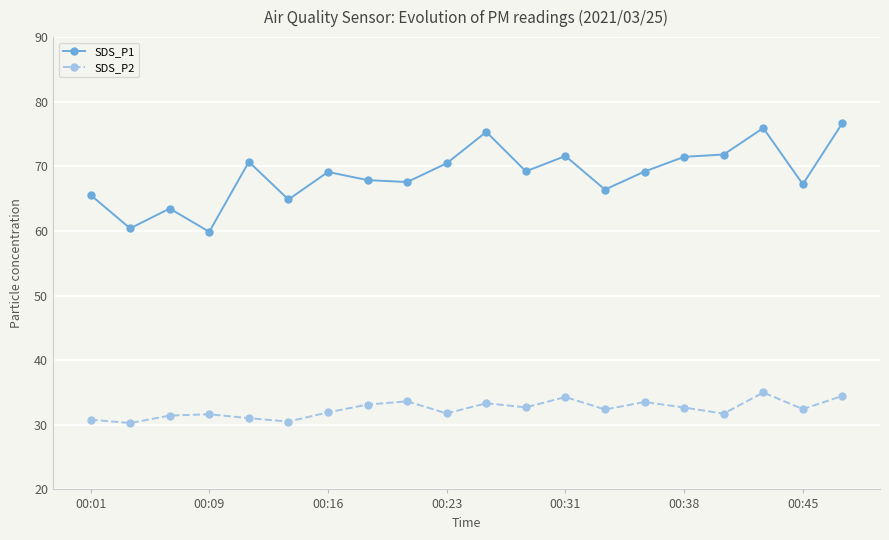

Which series has the largest total across all categories?

SDS_P1